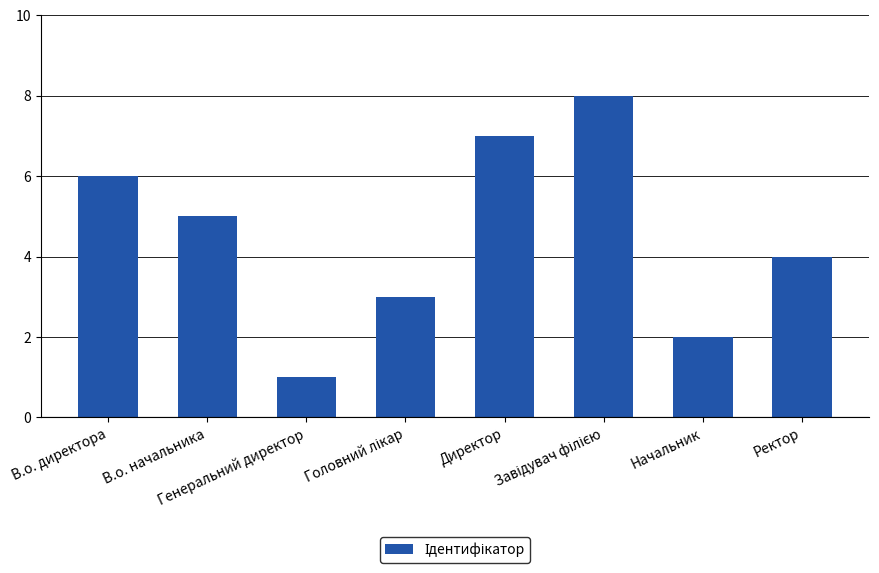

What value does the data have at Начальник?

2